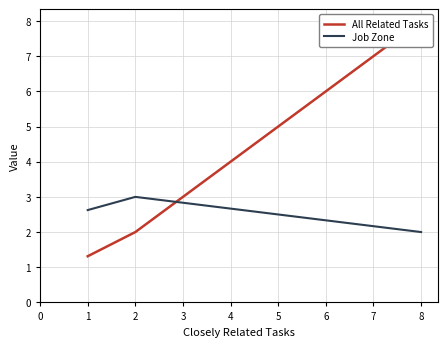

True or false: Job Zone has a value of 4.5 at 1.

False